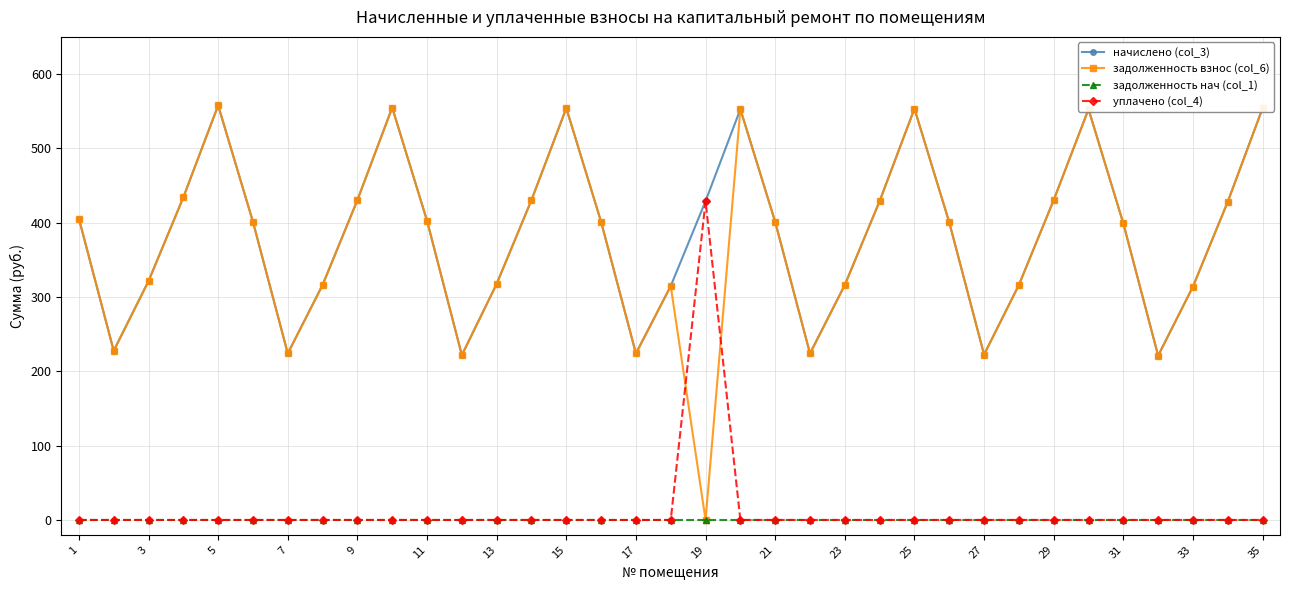

True or false: начислено (col_3) has more than 2 points higher than both neighbors.

True